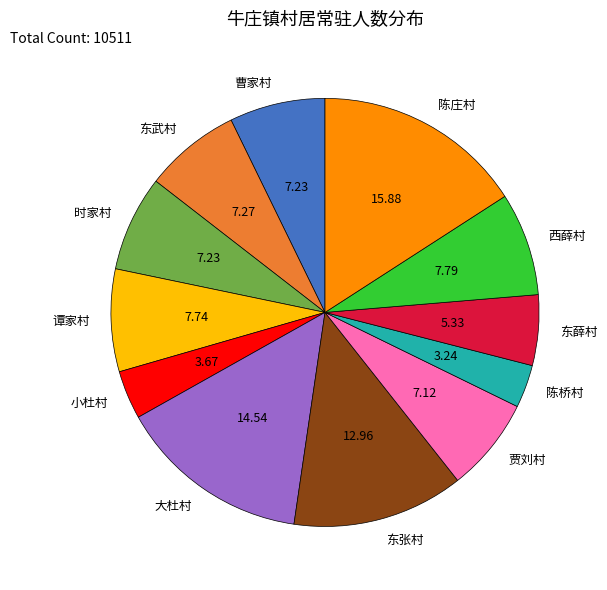

Which category has the biggest portion of the pie?

陈庄村